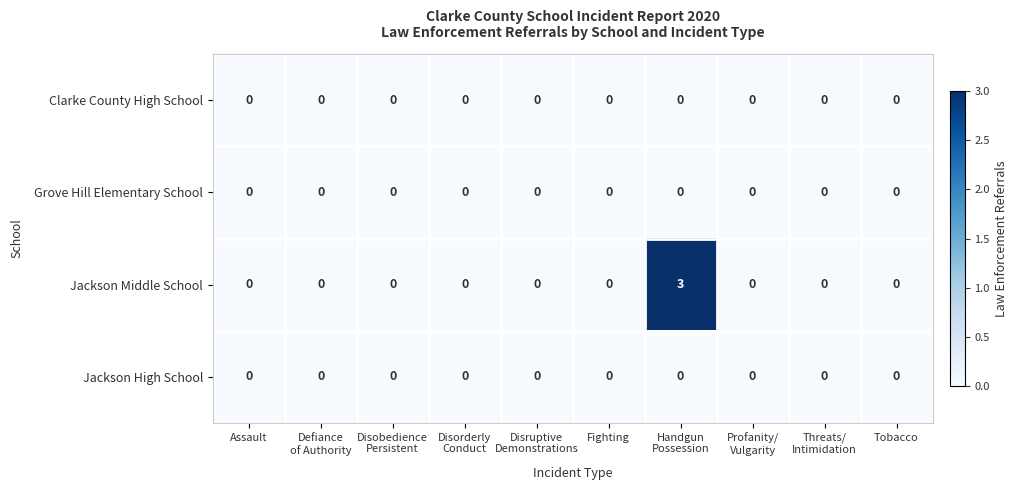

How many Jackson Middle School values are between 0 and 1?

9